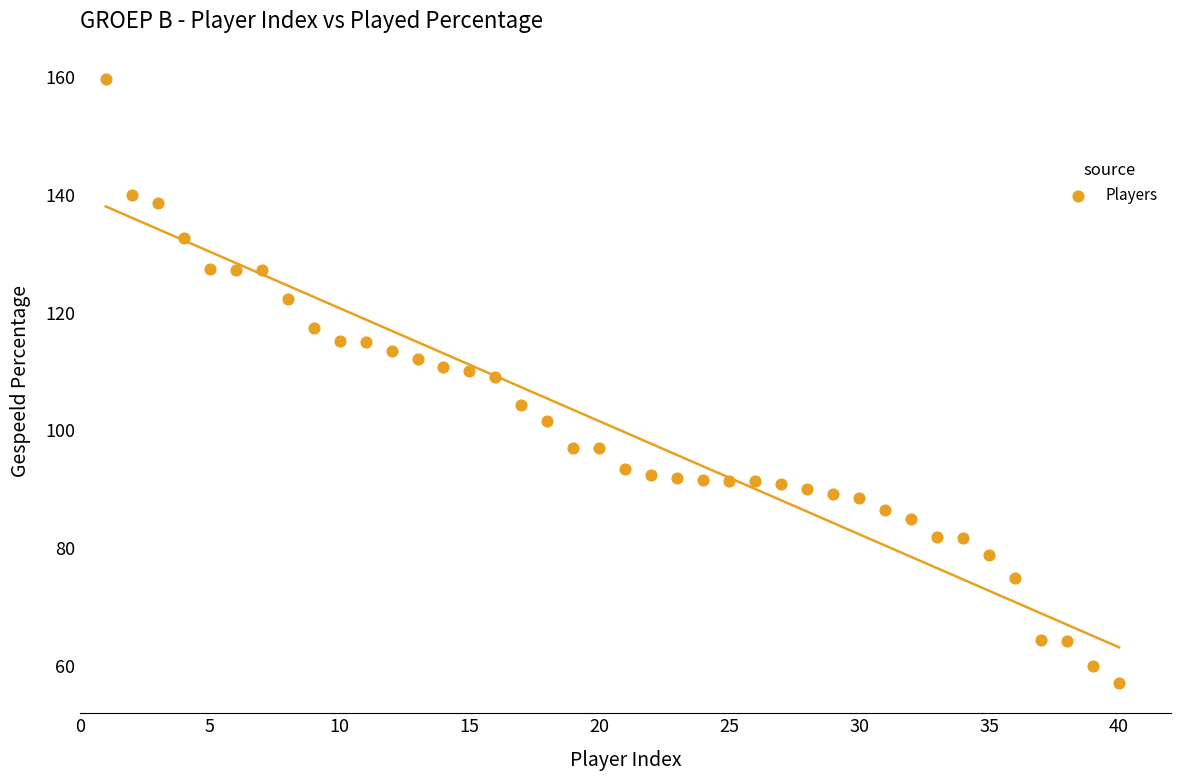

What is the range of X values (max minus min)?

39.0